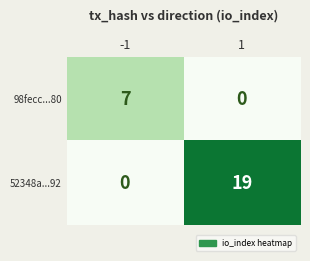

Which series has the largest total across all categories?

52348a...92